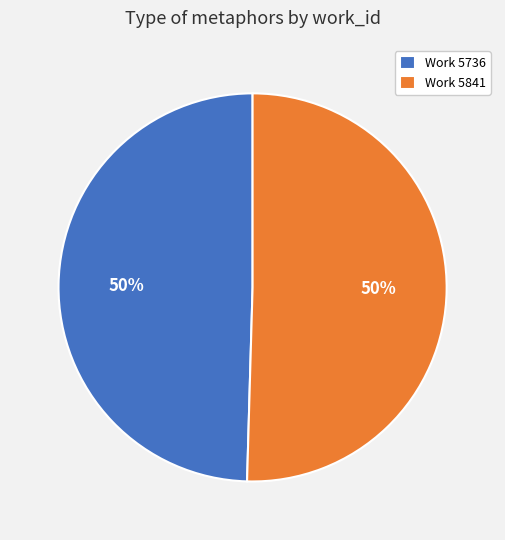

The Work 5841 slice represents 50% of the pie. True or false?

True